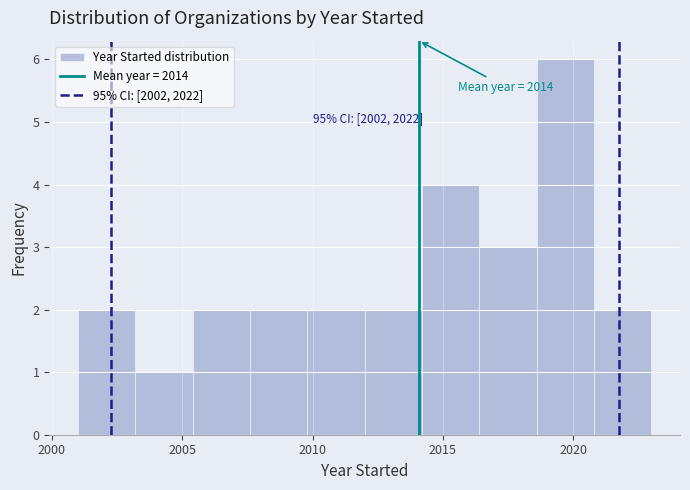

Which range on the x-axis has the tallest bar?

2018.6 to 2020.8